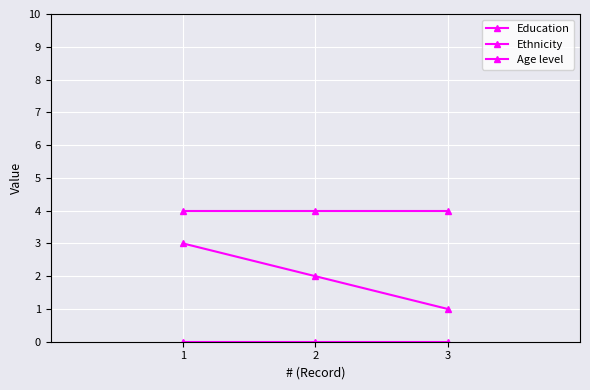

At how many categories does at least one series exceed 2?

3